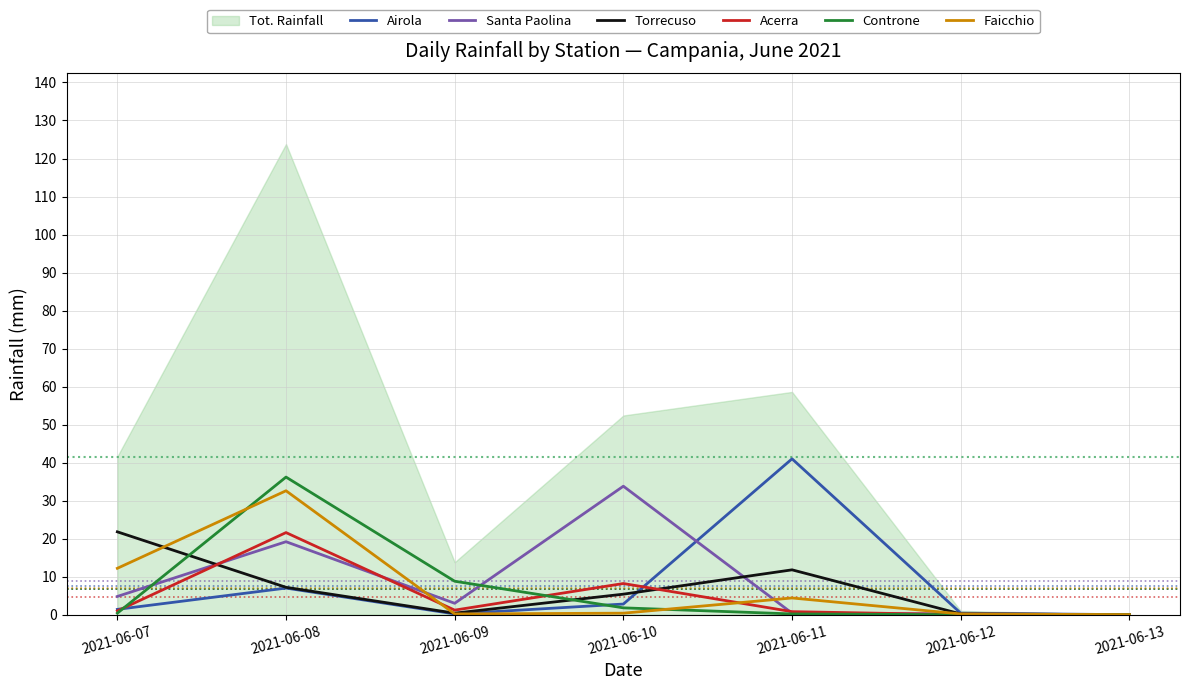

At which label is Torrecuso closest to 10?

2021-06-11